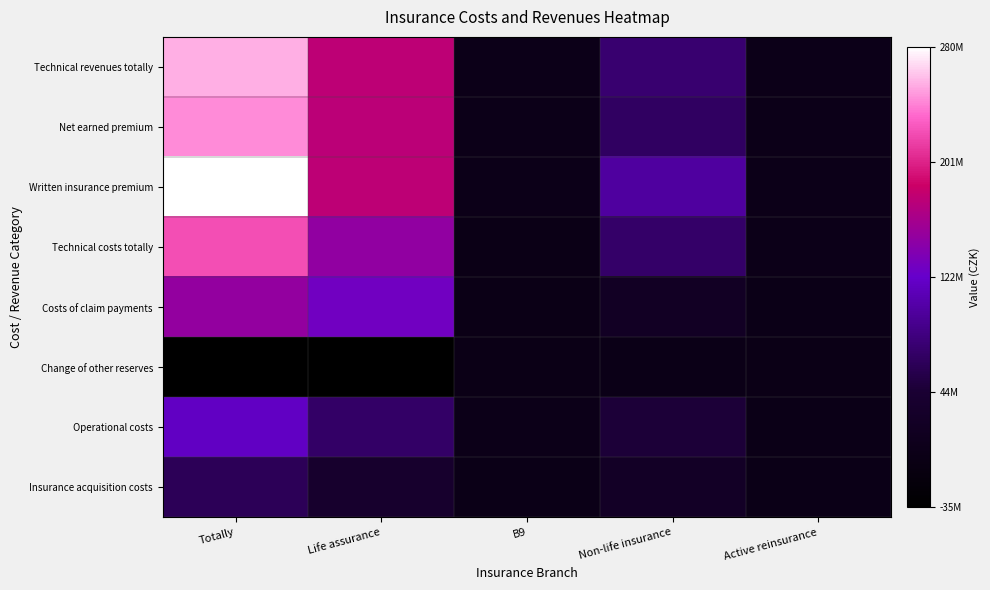

Which series has the largest total across all categories?

Written insurance premium